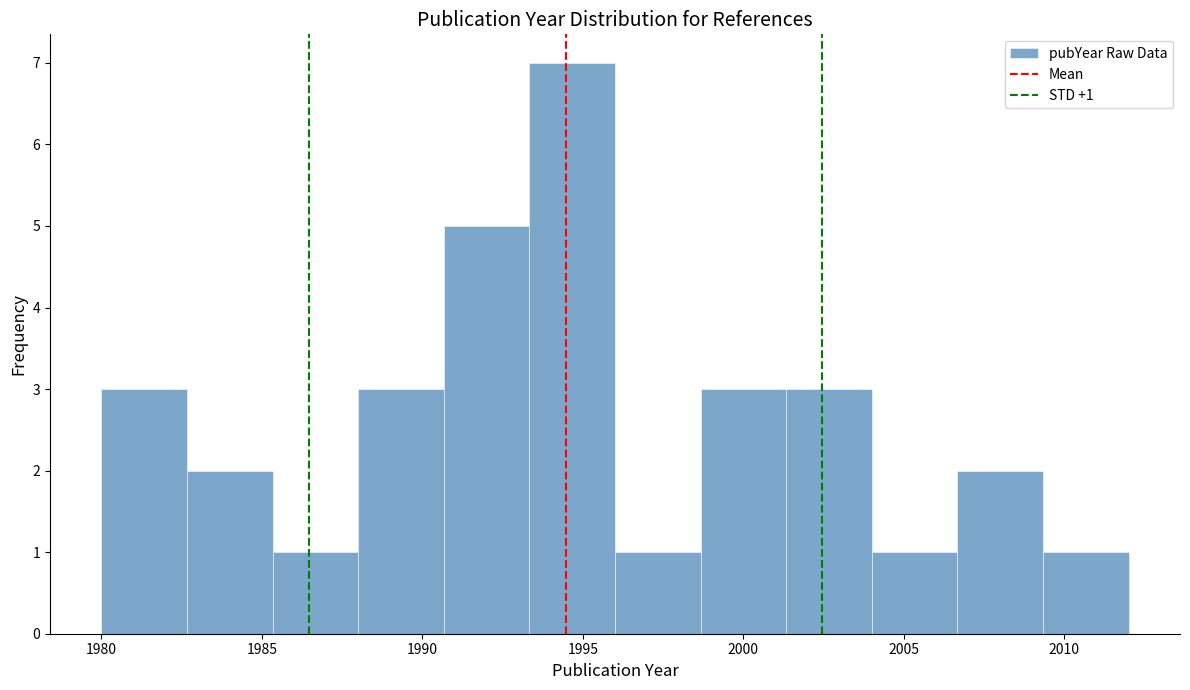

Over which range of the x-axis is the bar tallest?

1993.5 to 1996.0